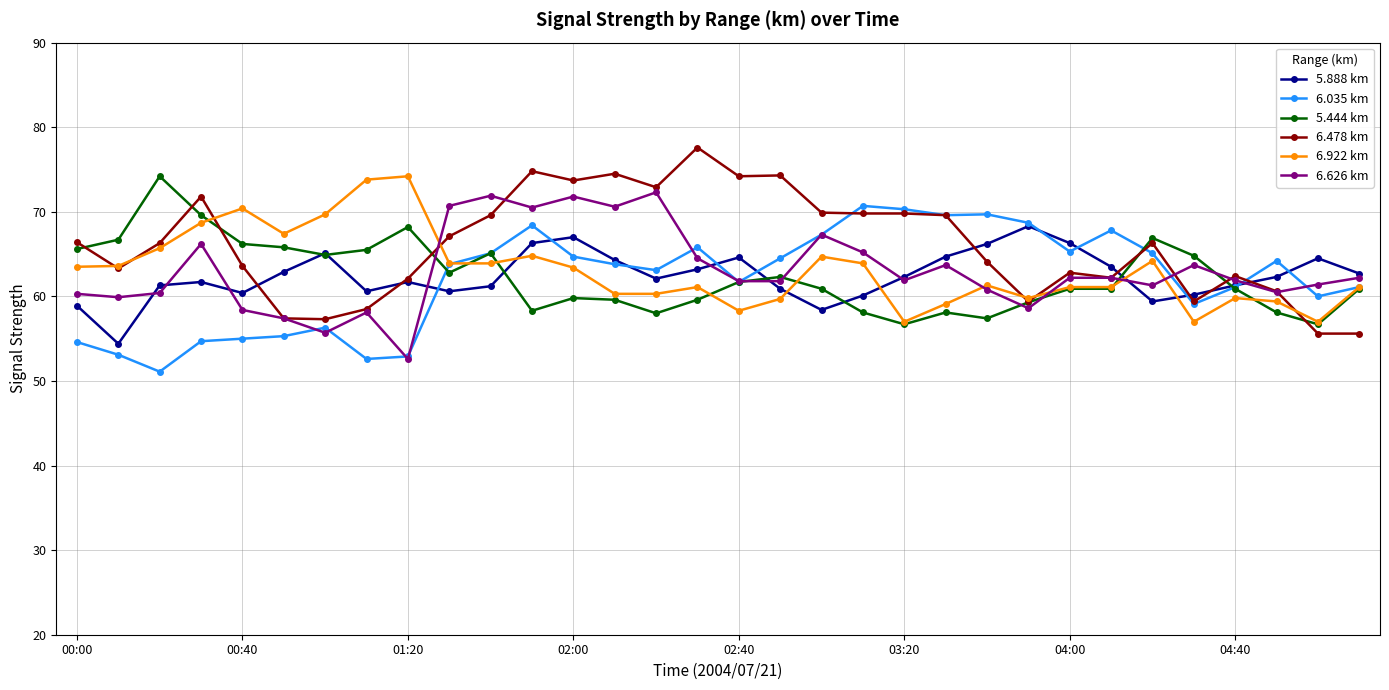

Which series has the largest total across all categories?

6.478 km